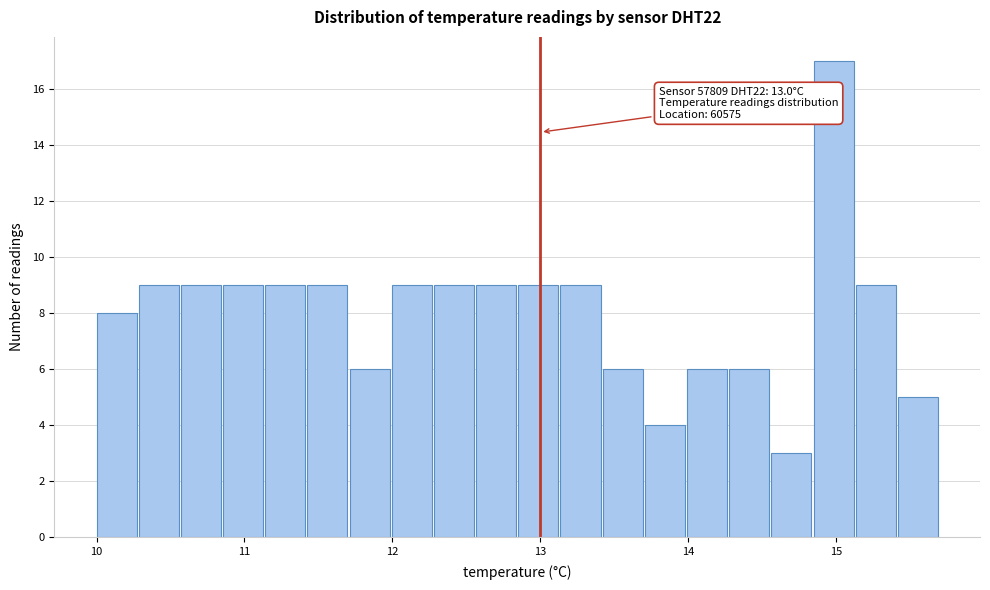

Read against the x-axis, roughly where is the centre of the tallest bar?

15.0